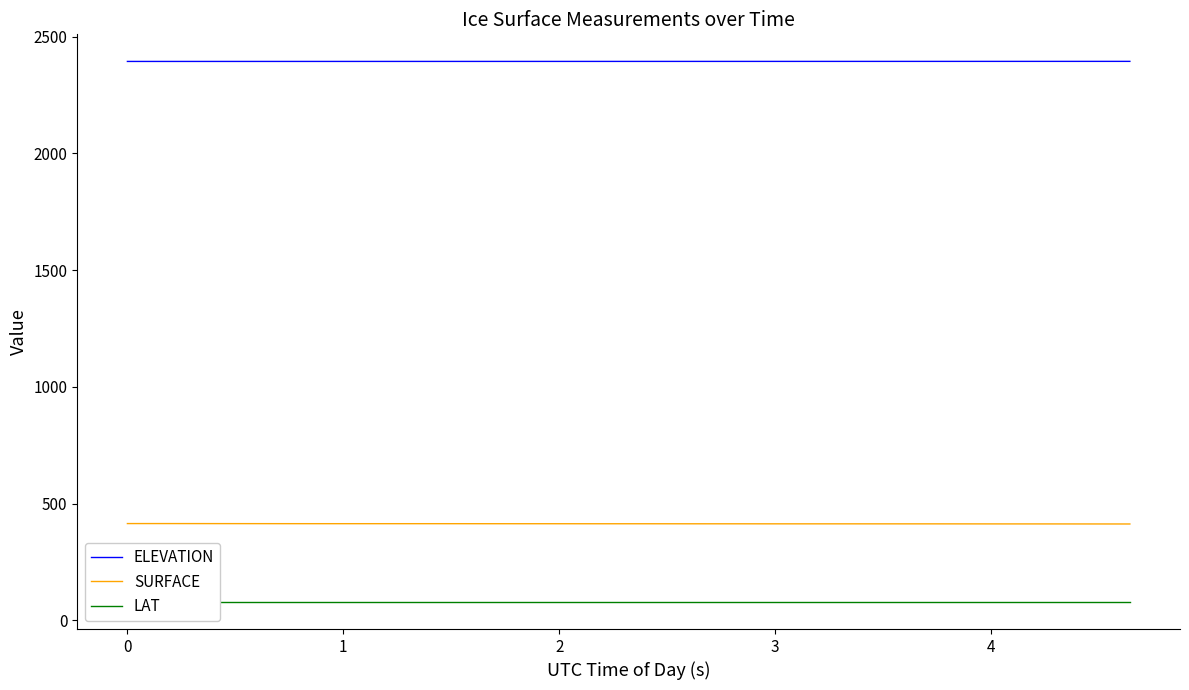

How many lines are shown in the chart?

3